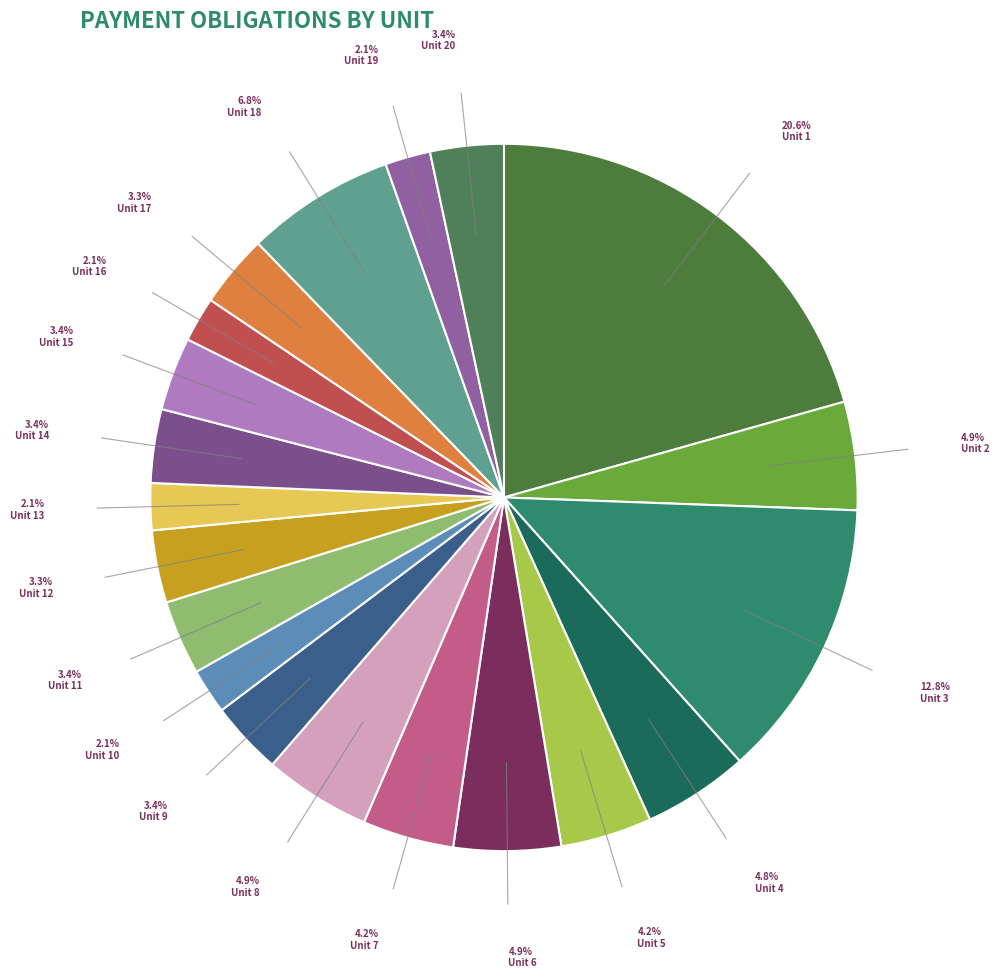

Count the number of slices in the pie.

20